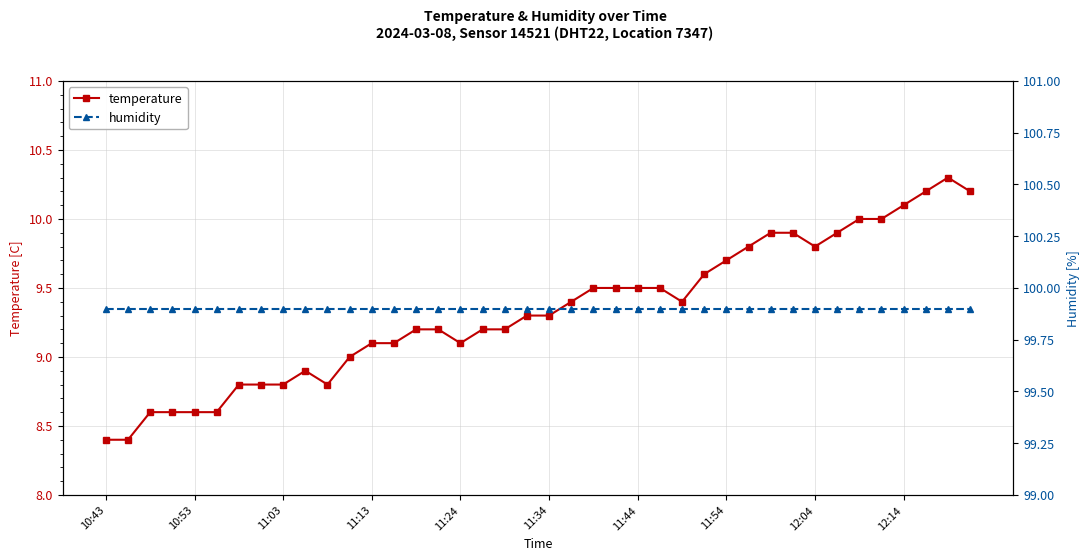

True or false: humidity and temperature intersect in this chart.

False